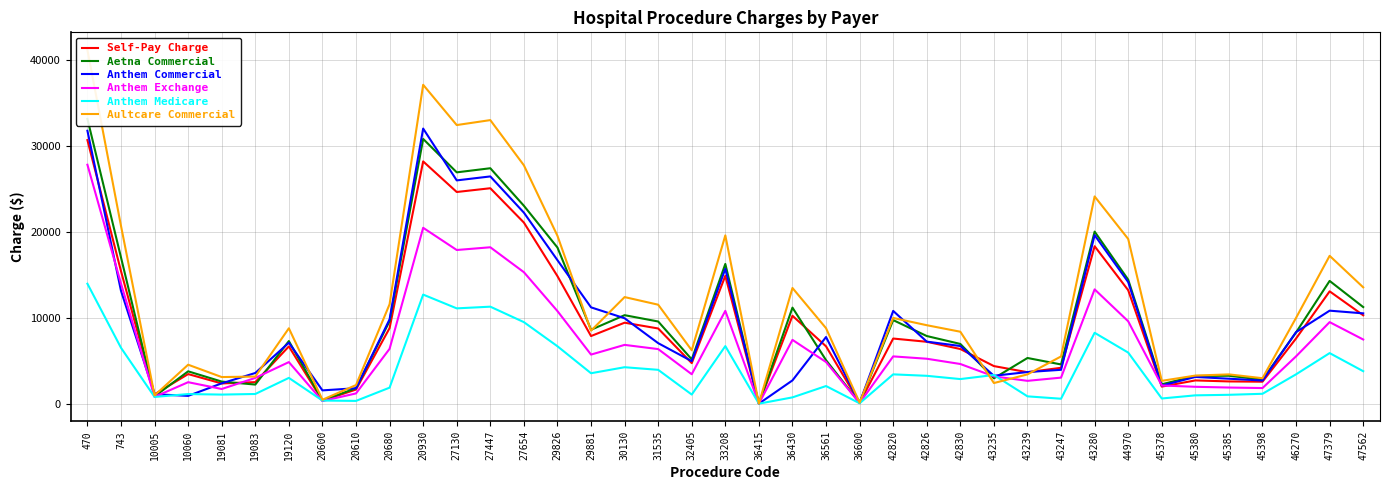

Which has a higher value, 20680 or 29881?

20680